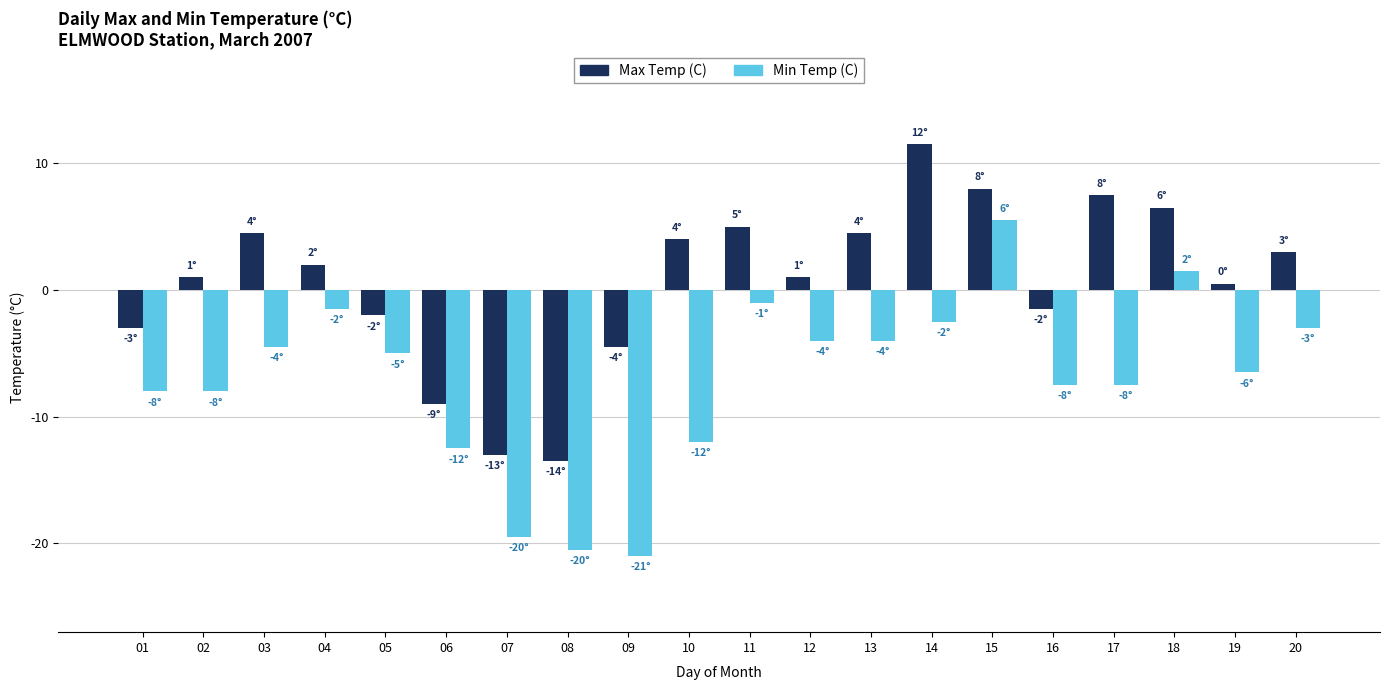

Which series has the largest range (max minus min)?

Min Temp (C)